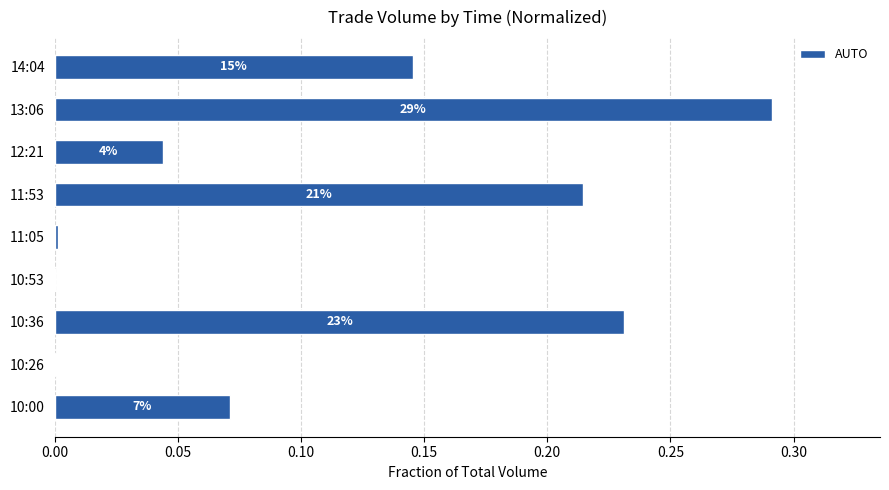

Are the bars horizontal?

Yes